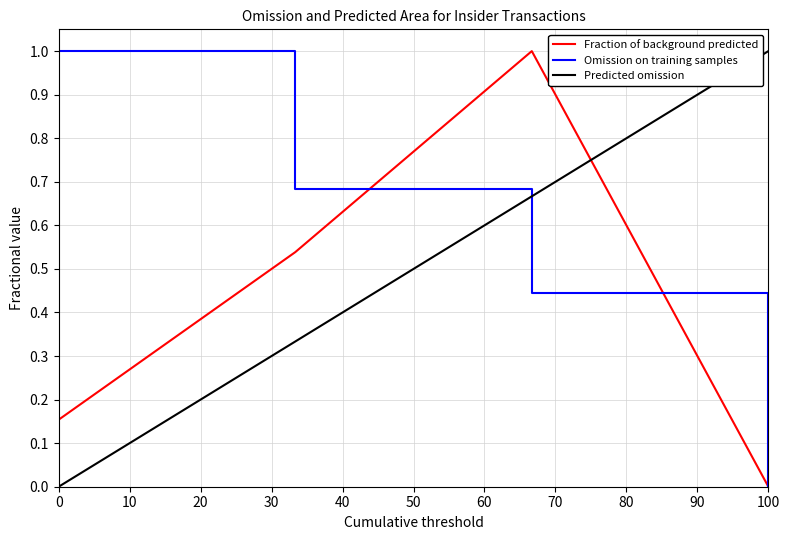

Rank the series by their average value, from lowest to highest.

Fraction of background predicted, Predicted omission, Omission on training samples